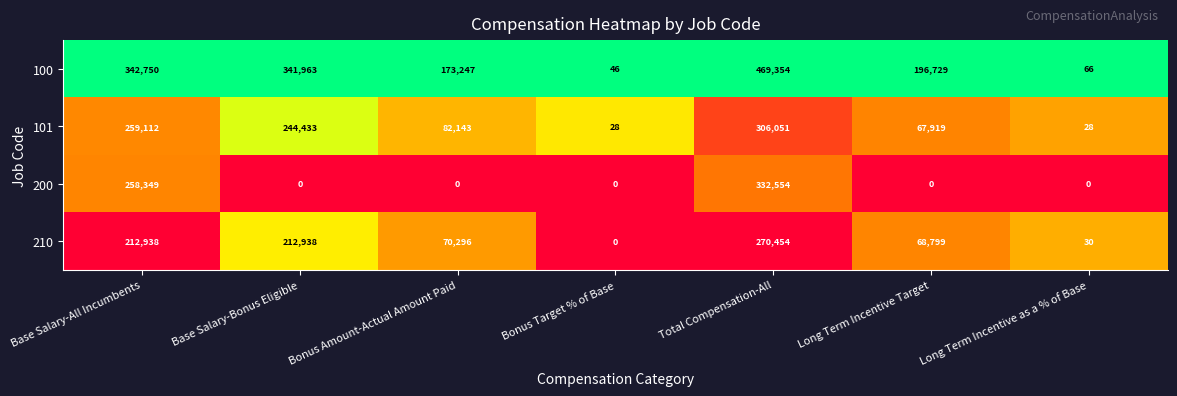

Is it true that 101 equals 259112 at Base Salary-All Incumbents?

True